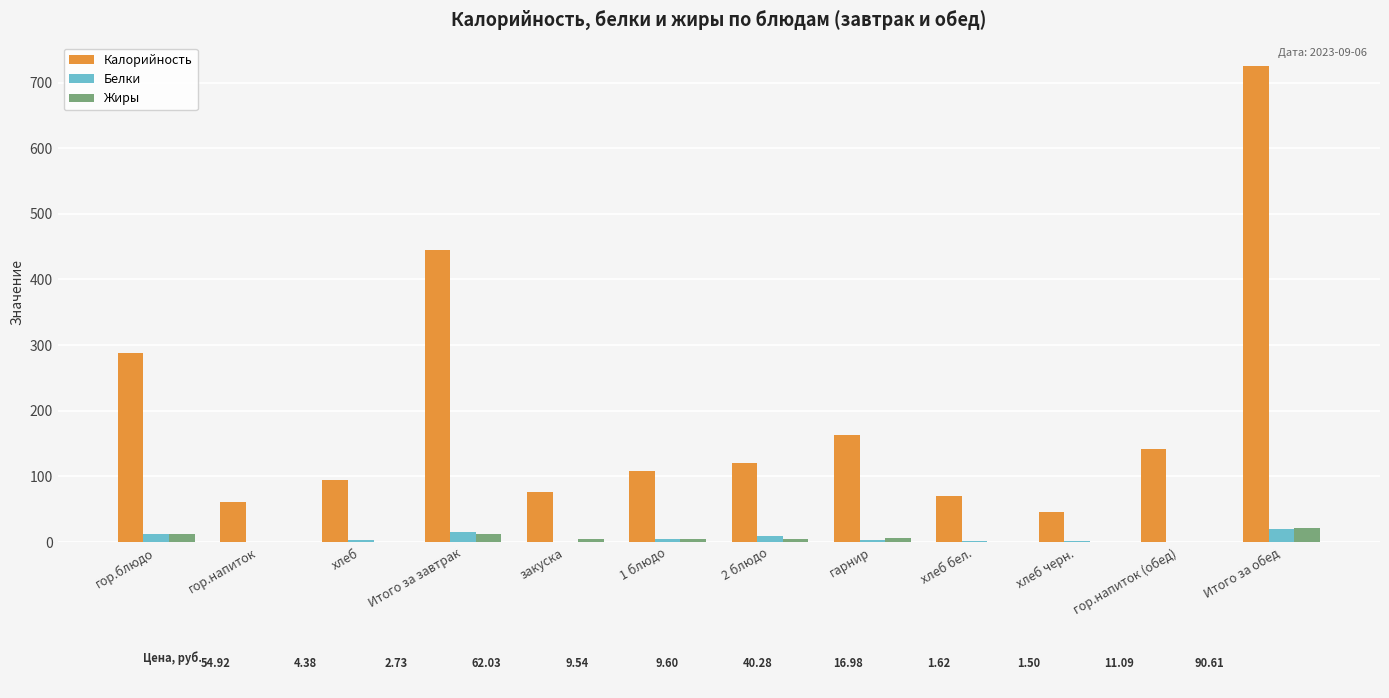

How many groups of bars are there?

12